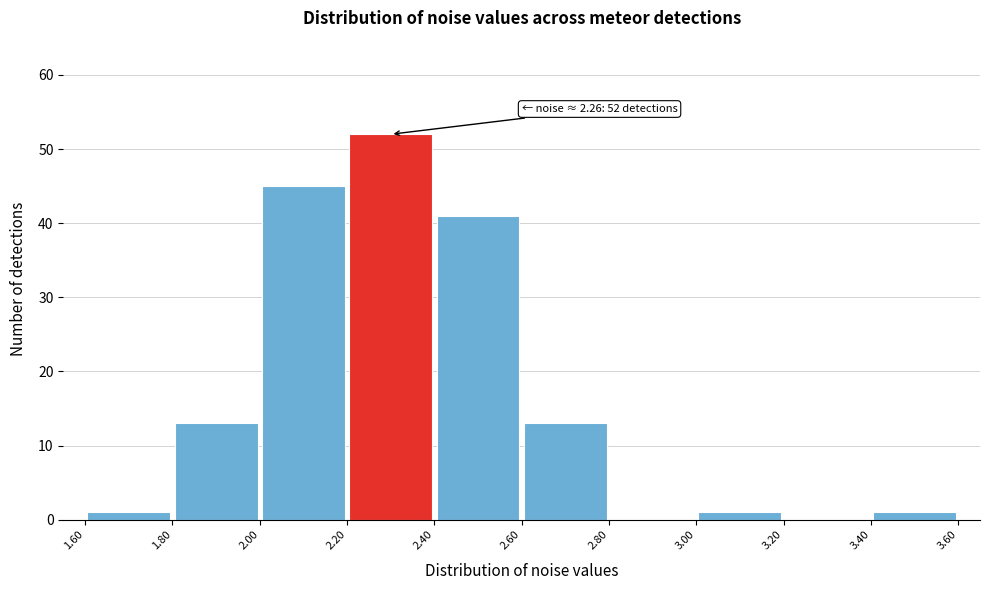

Which range on the x-axis has the tallest bar?

2.20 to 2.40